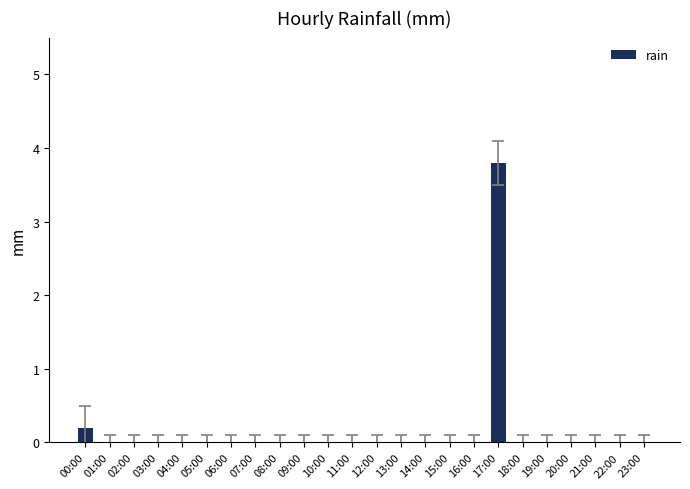

Are the bars horizontal?

No